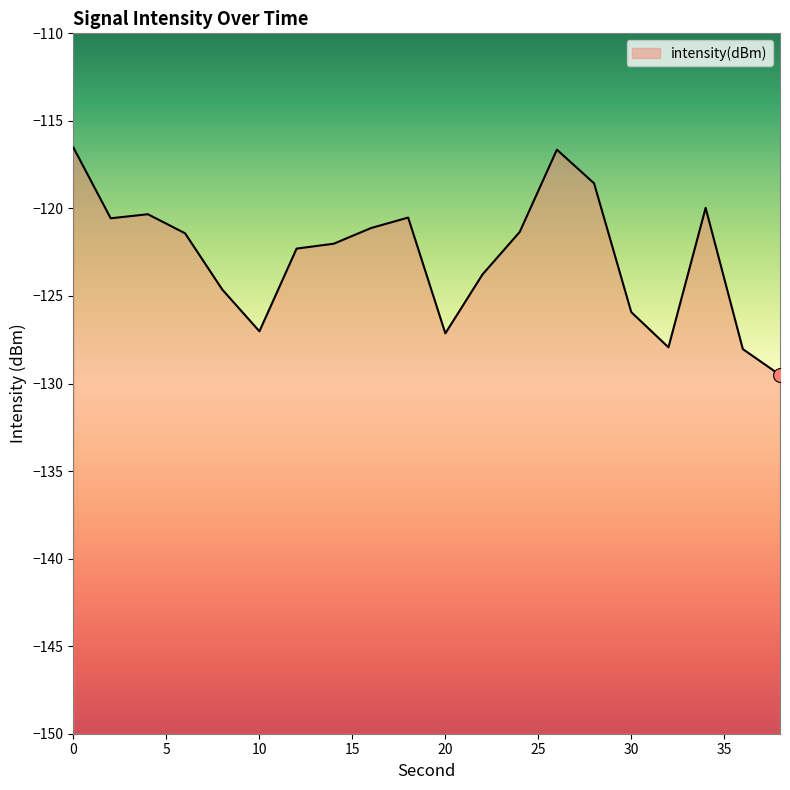

Is this an area chart (filled region under the line)?

No